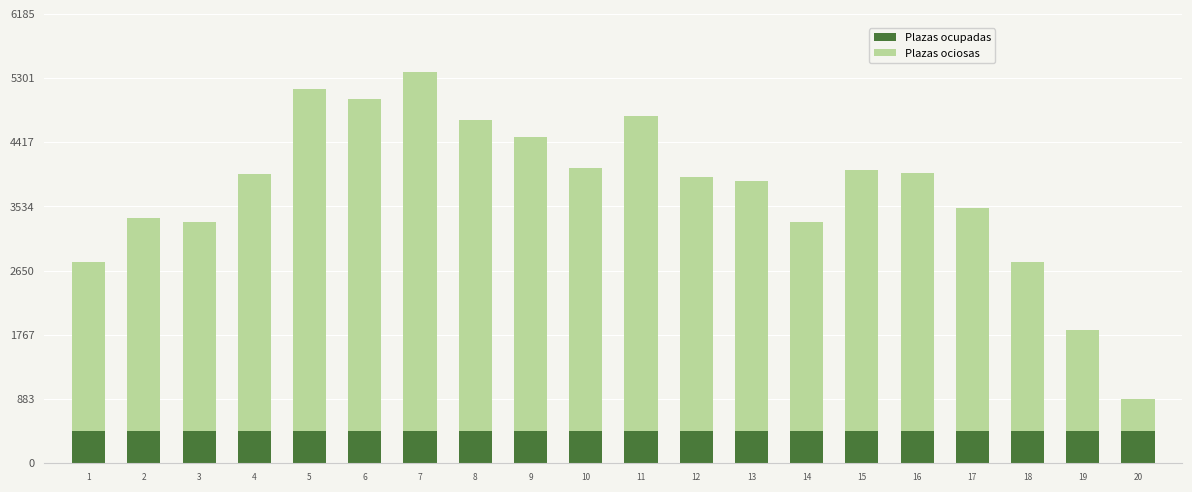

What is the lowest value of the Plazas ocupadas series?

439.3